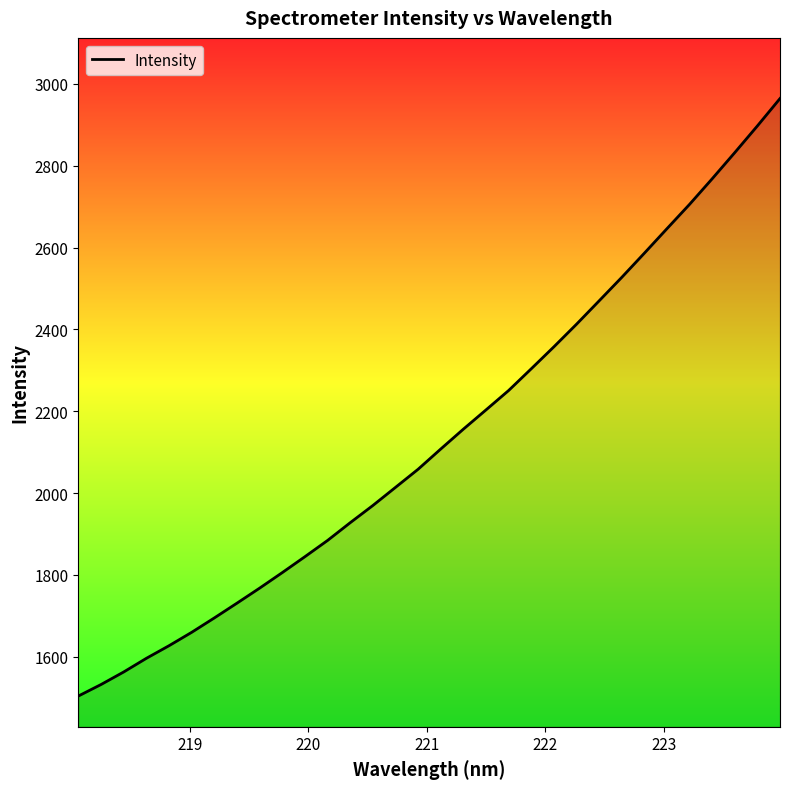

What is the minimum value shown in the chart?

1503.9